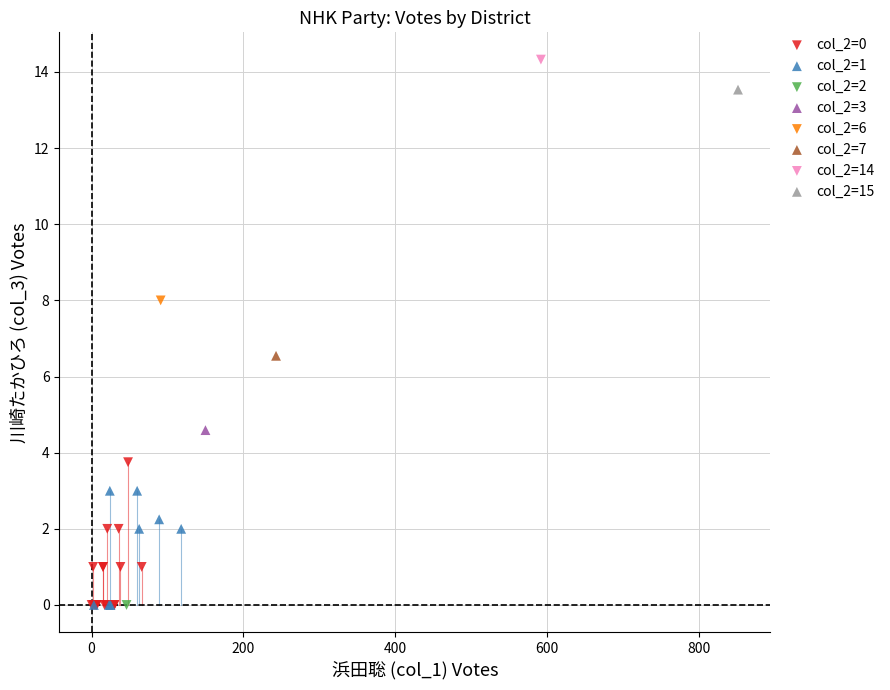

What are all the series names shown in the legend?

col_2=0, col_2=1, col_2=2, col_2=3, col_2=6, col_2=7, col_2=14, col_2=15